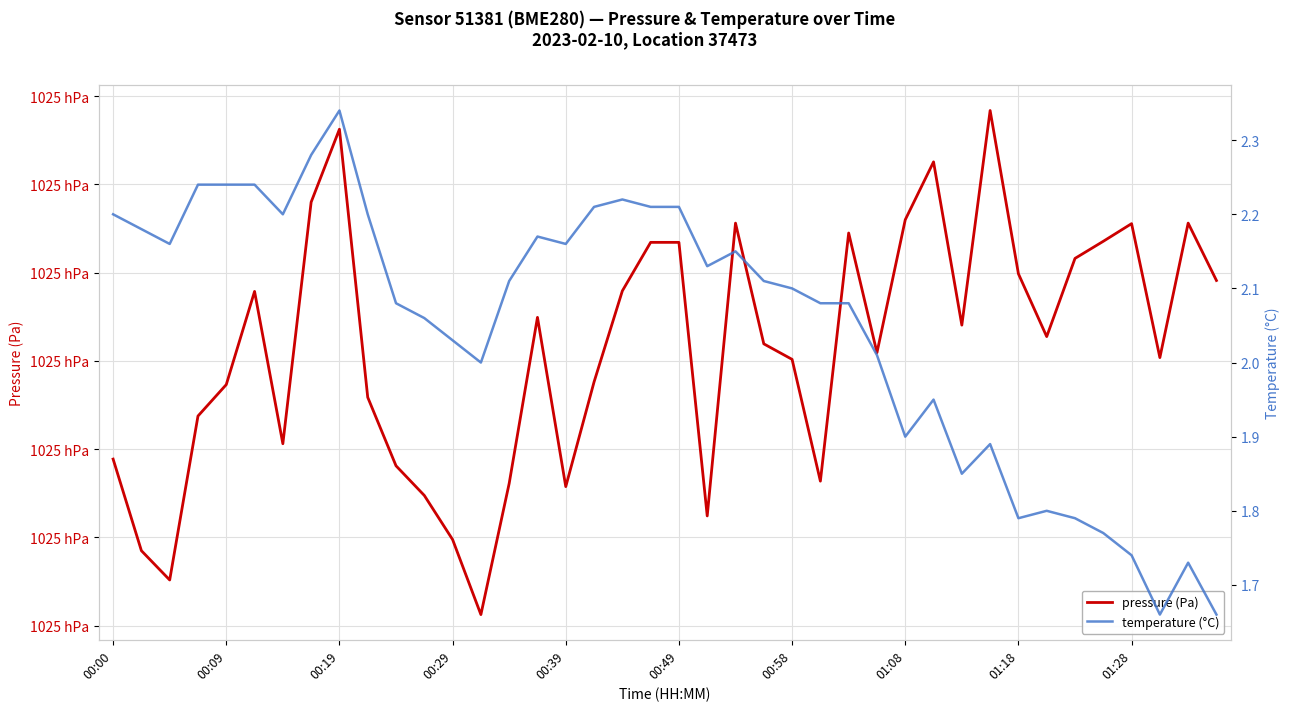

What is the difference between the maximum and second lowest values in the pressure series?

26.6